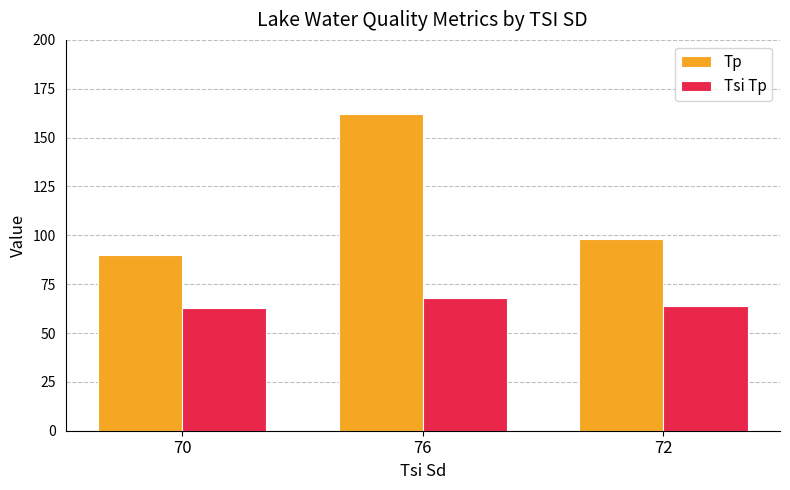

Which series has the largest total across all categories?

Tp